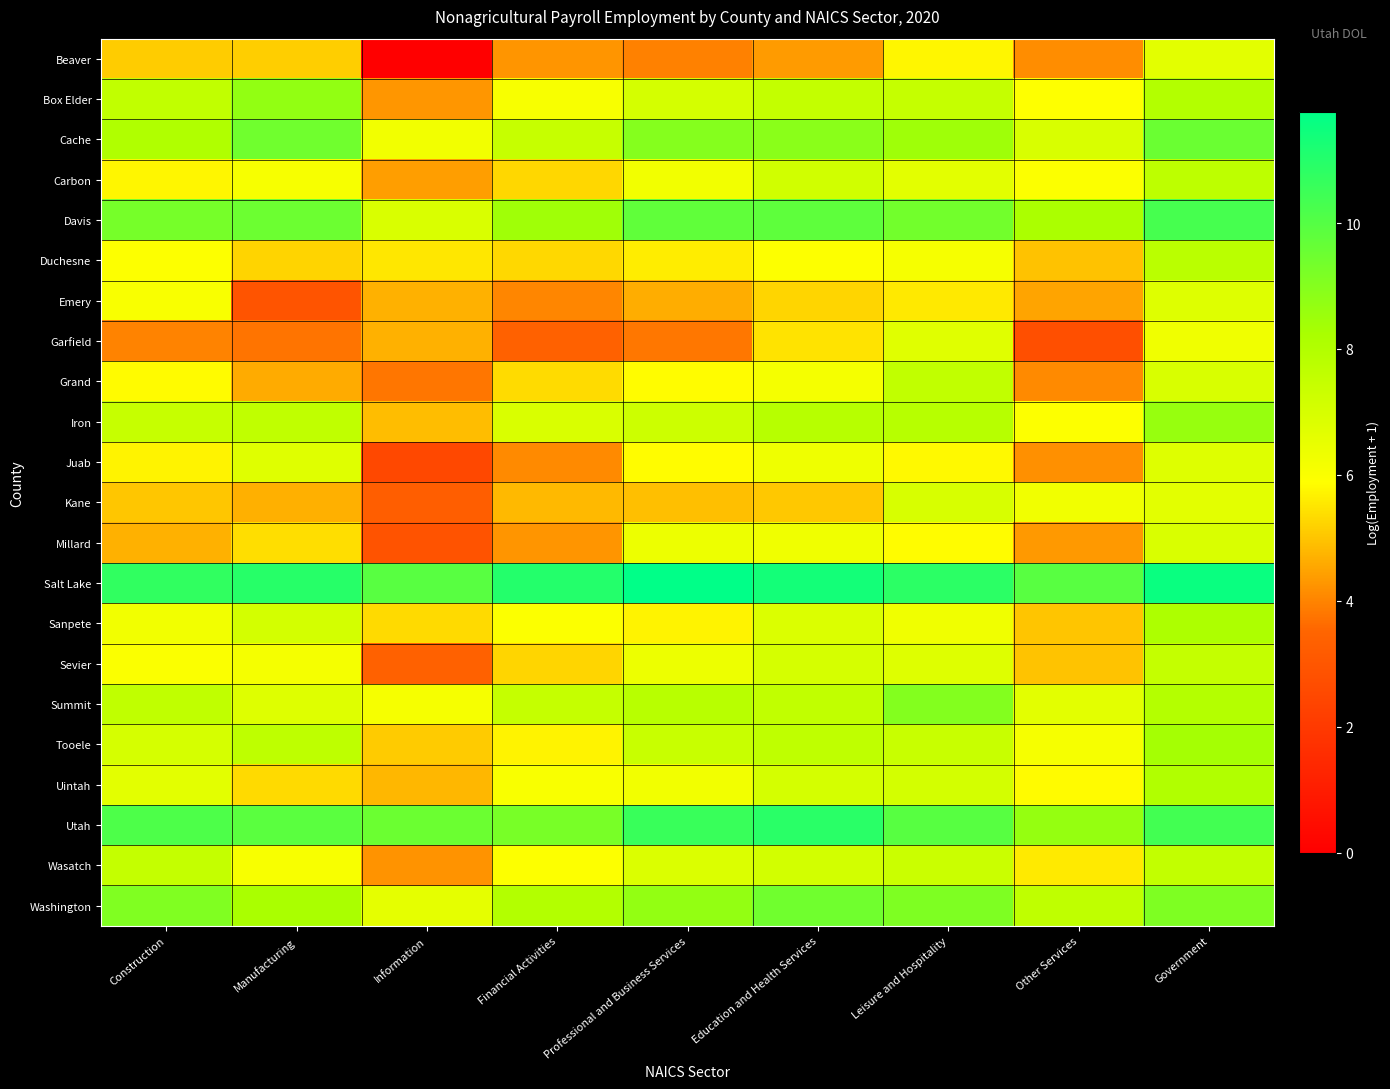

List the series in order of their peak value, lowest first.

Beaver, Garfield, Emery, Juab, Millard, Kane, Sevier, Wasatch, Grand, Carbon, Duchesne, Uintah, Sanpete, Tooele, Iron, Box Elder, Summit, Washington, Cache, Davis, Utah, Salt Lake